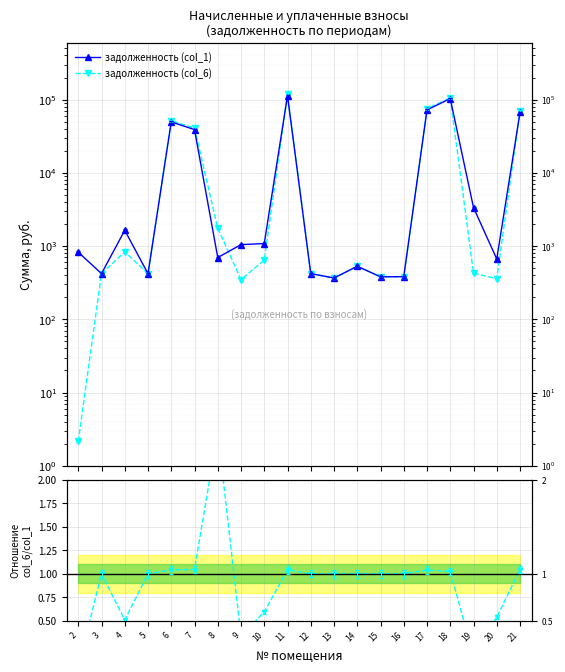

How many data points in задолженность (col_1) are less than 1046?

10